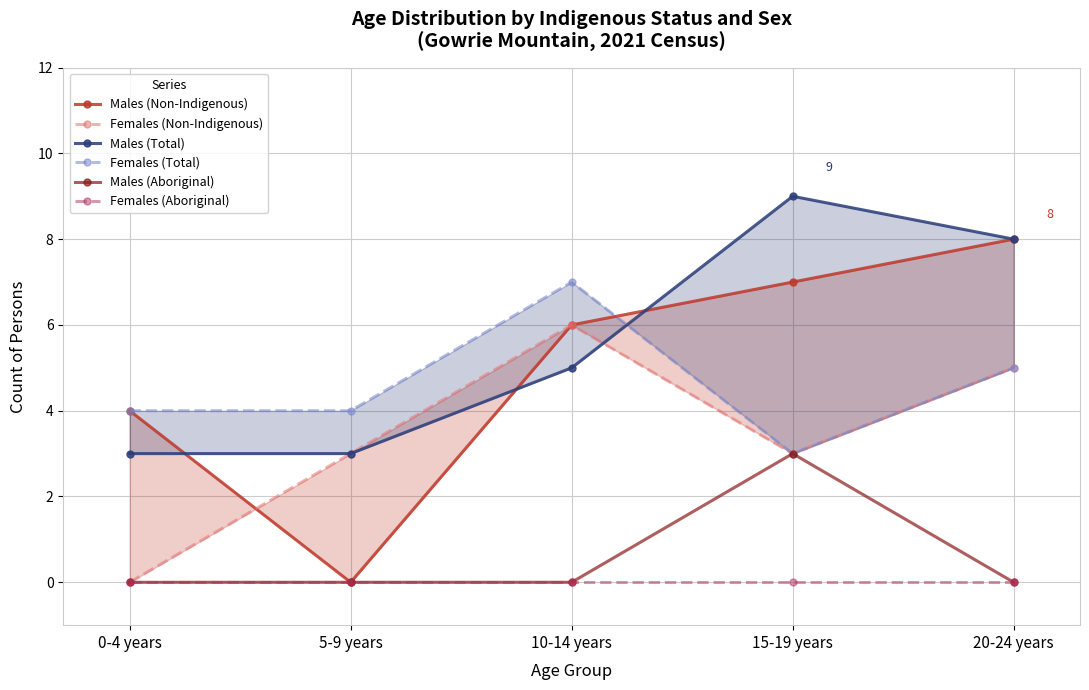

Reading right to left, transcribe all the data shown in this chart.

Males (Non-Indigenous): 20-24 years=8	15-19 years=7	10-14 years=6	5-9 years=0	0-4 years=4
Females (Non-Indigenous): 20-24 years=5	15-19 years=3	10-14 years=6	5-9 years=3	0-4 years=0
Males (Total): 20-24 years=8	15-19 years=9	10-14 years=5	5-9 years=3	0-4 years=3
Females (Total): 20-24 years=5	15-19 years=3	10-14 years=7	5-9 years=4	0-4 years=4
Males (Aboriginal): 20-24 years=0	15-19 years=3	10-14 years=0	5-9 years=0	0-4 years=0
Females (Aboriginal): 20-24 years=0	15-19 years=0	10-14 years=0	5-9 years=0	0-4 years=0